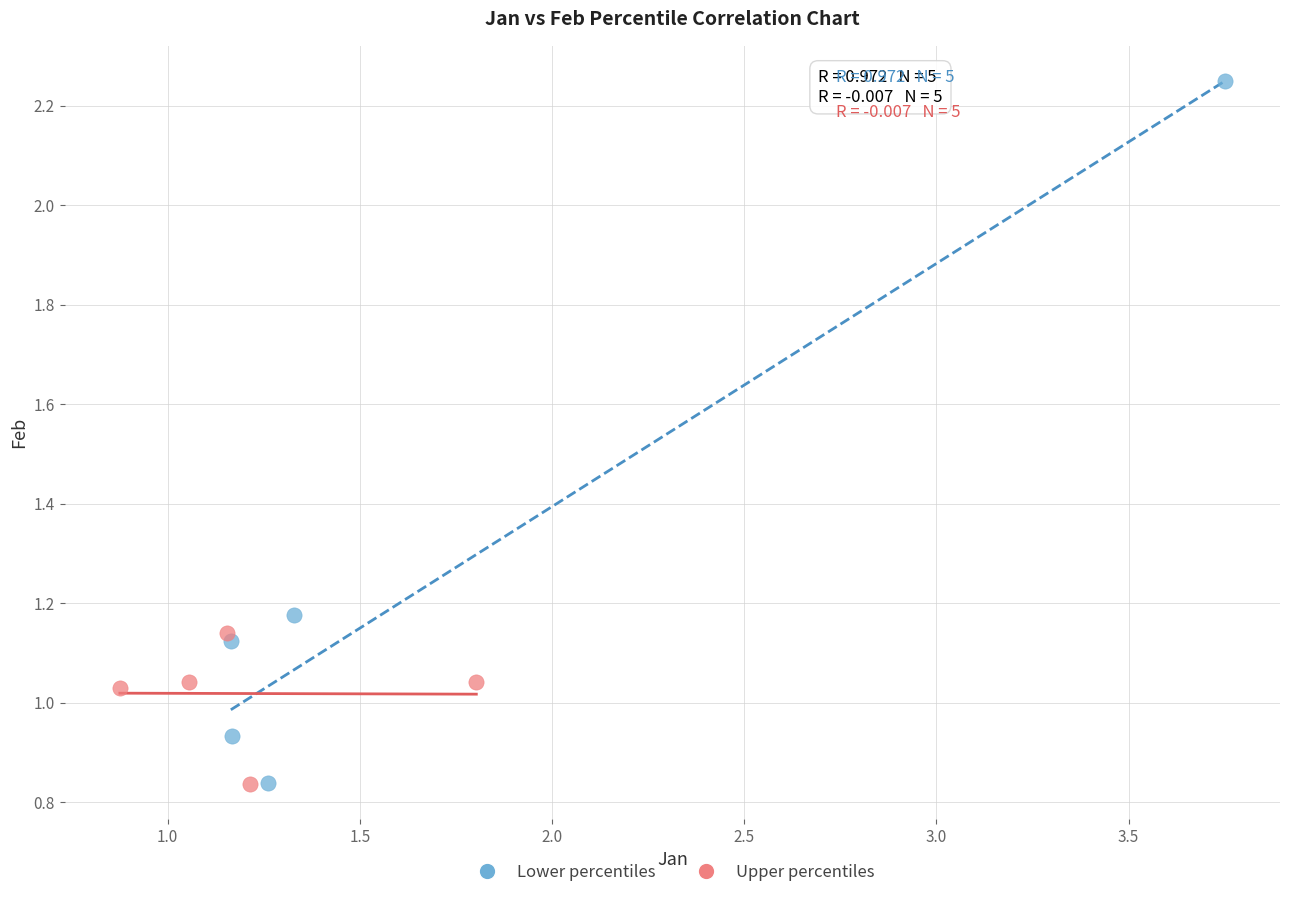

What are all the series names shown in the legend?

Lower percentiles, Upper percentiles